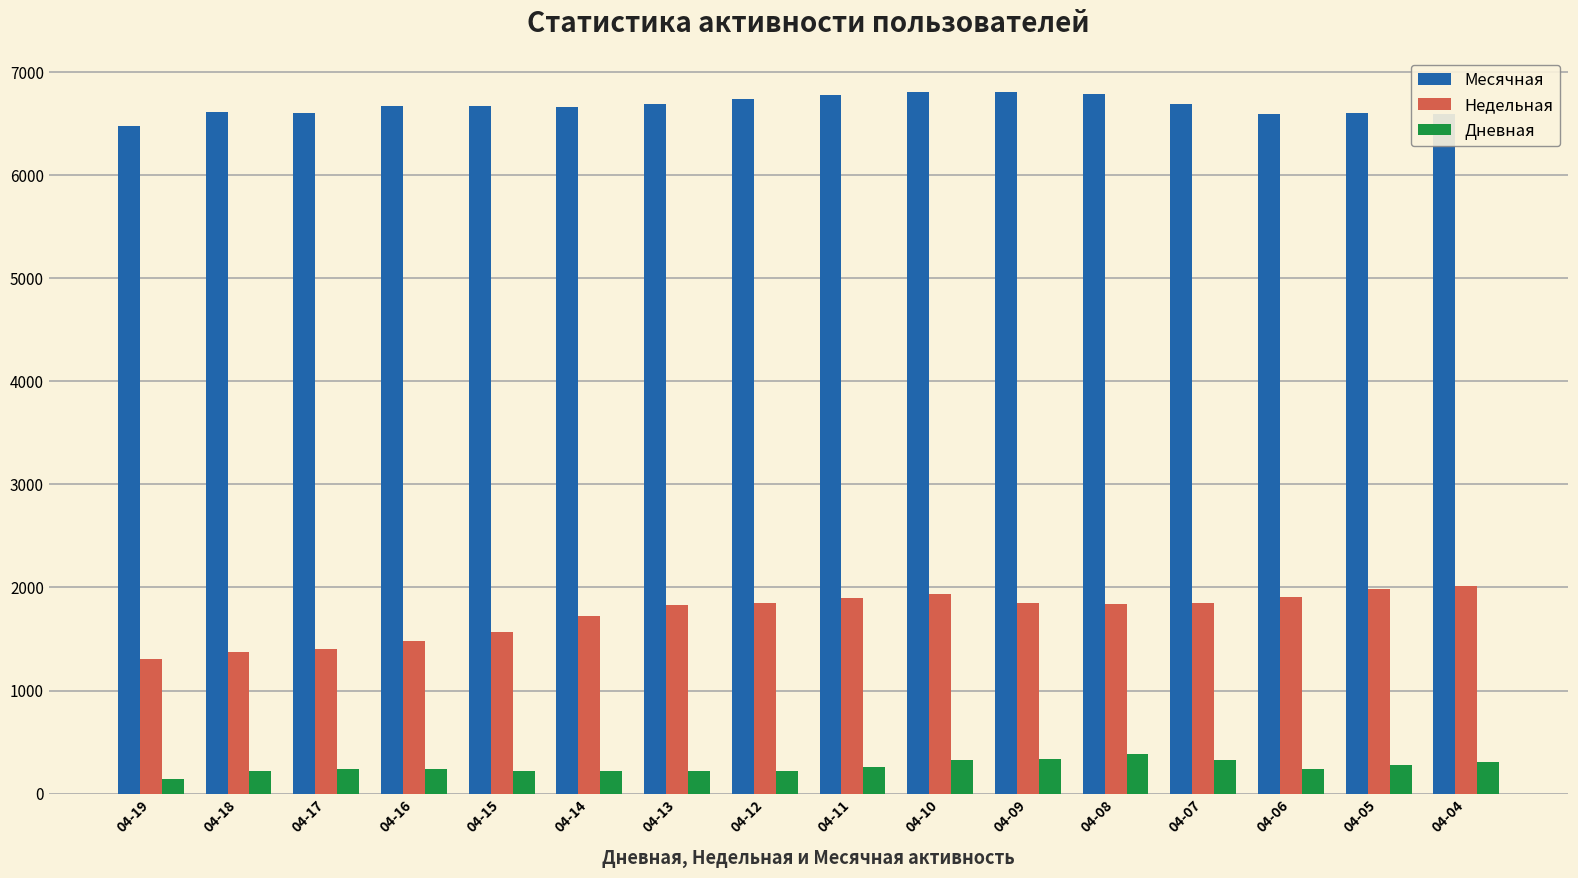

What is the value of the Месячная bar at the 16th from the left?

6593